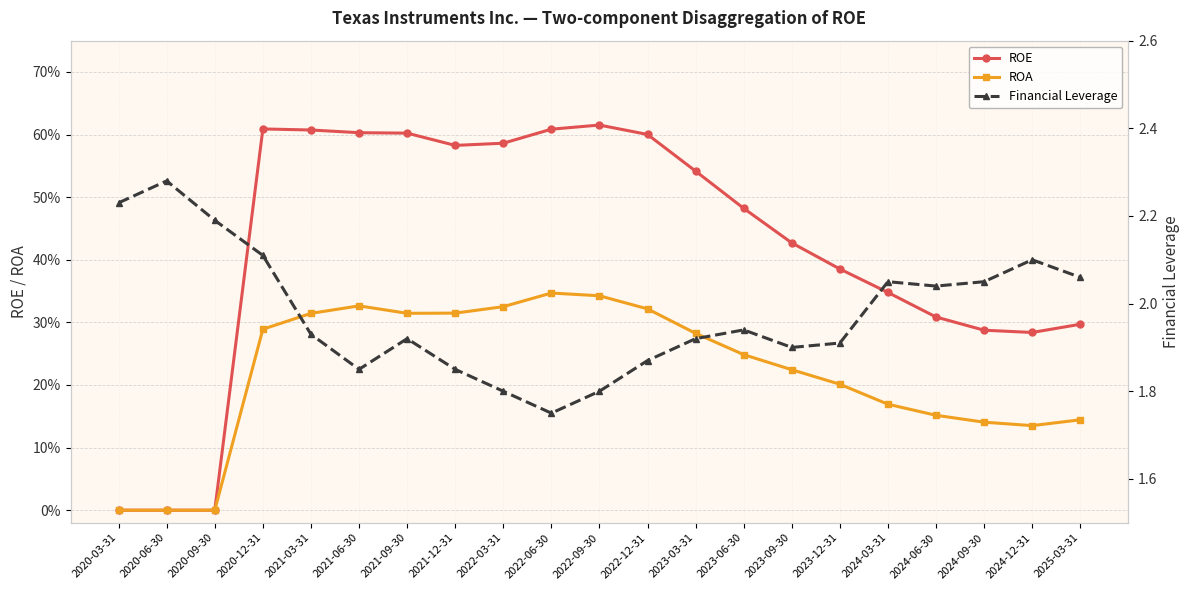

At 2021-12-31, list the series in order from smallest to largest.

ROA, ROE, Financial Leverage